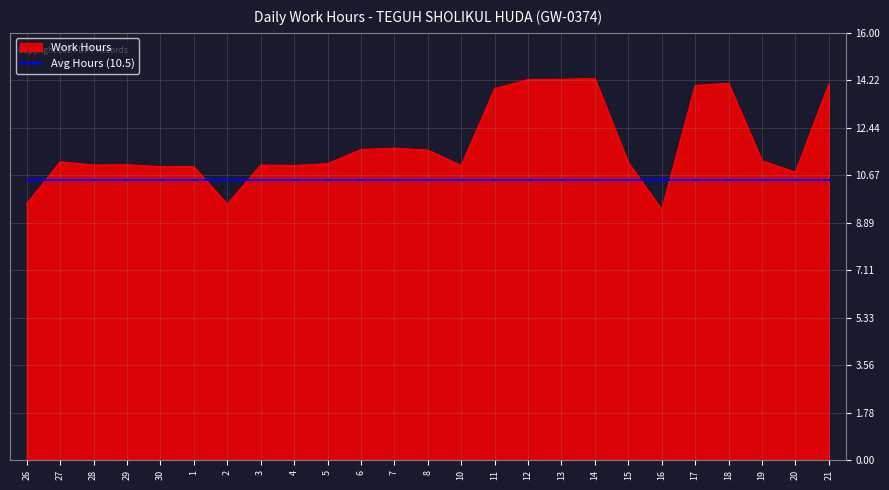

List the series in order of their overall mean, highest first.

Work Hours, Avg Hours (10.5)